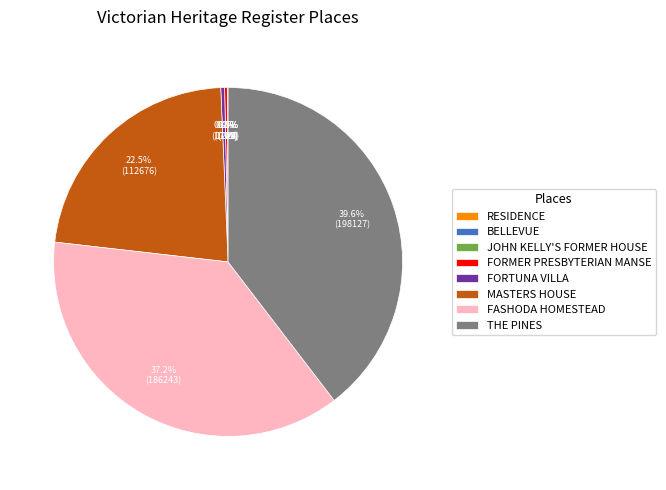

Which category has the biggest portion of the pie?

THE PINES